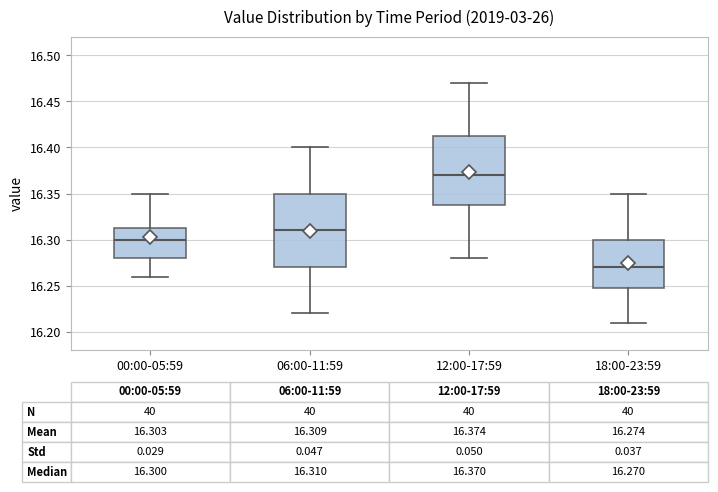

Which box has the lowest median line?

18:00-23:59